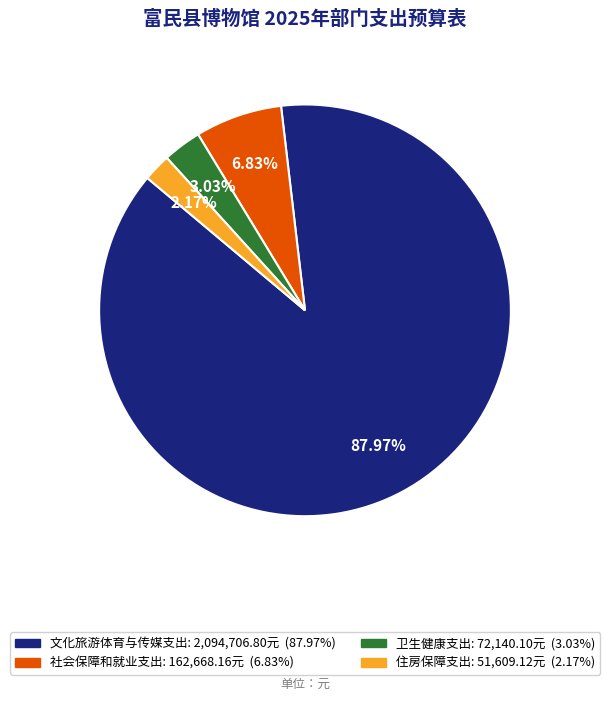

Count the number of slices in the pie.

4